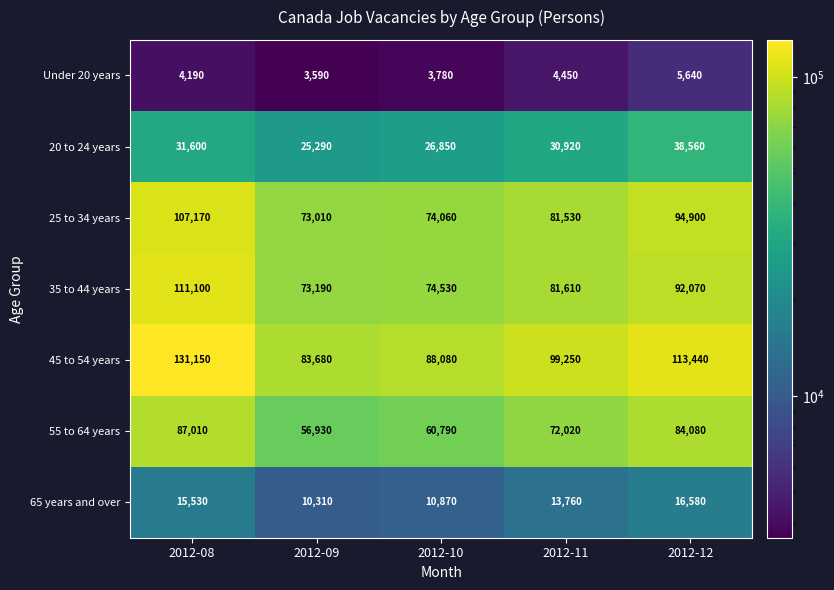

At which category is the sum across all series the highest?

2012-08